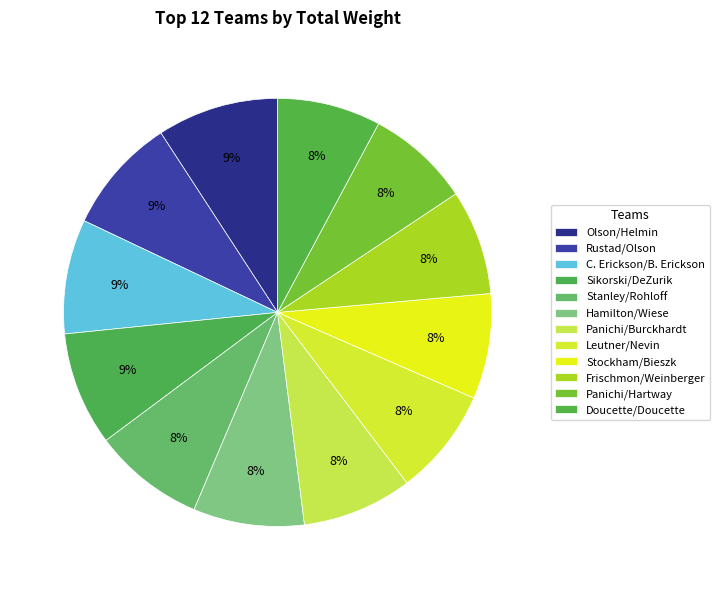

What is the largest slice in the pie chart?

Olson/Helmin